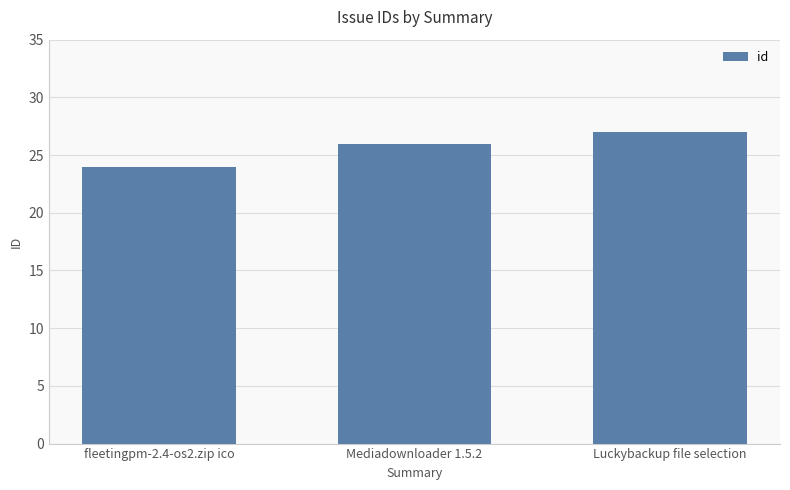

Are the bars grouped side by side (vs. stacked)?

No